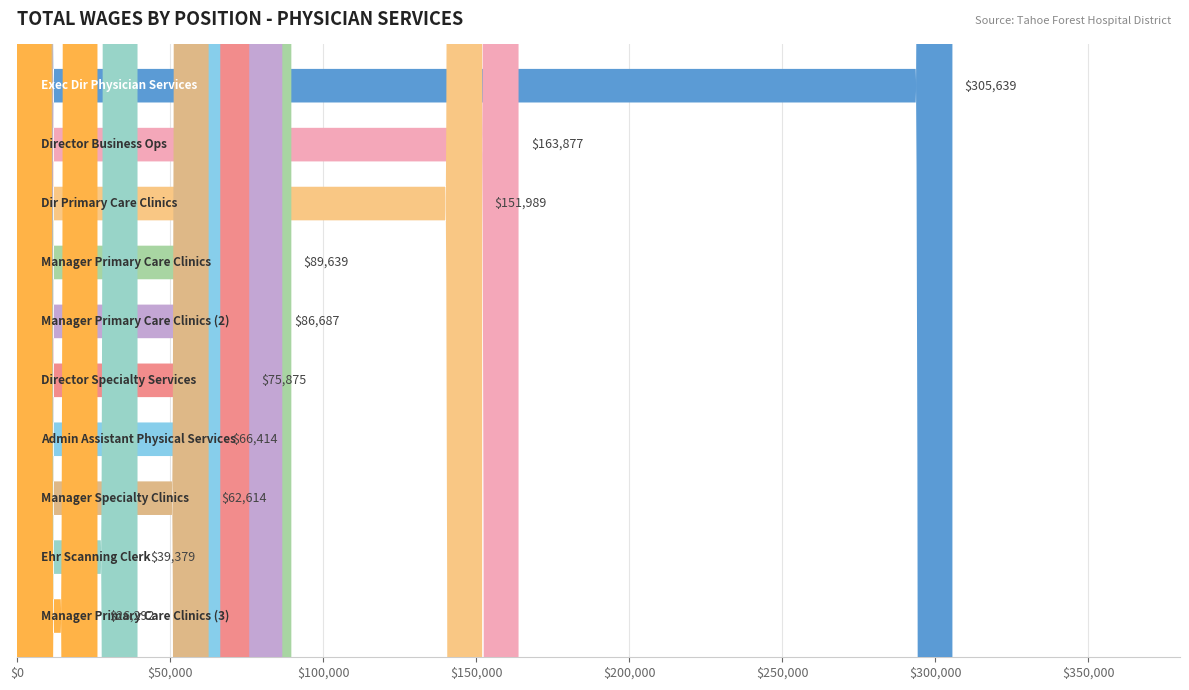

Read the value at Director Business Ops.

163877